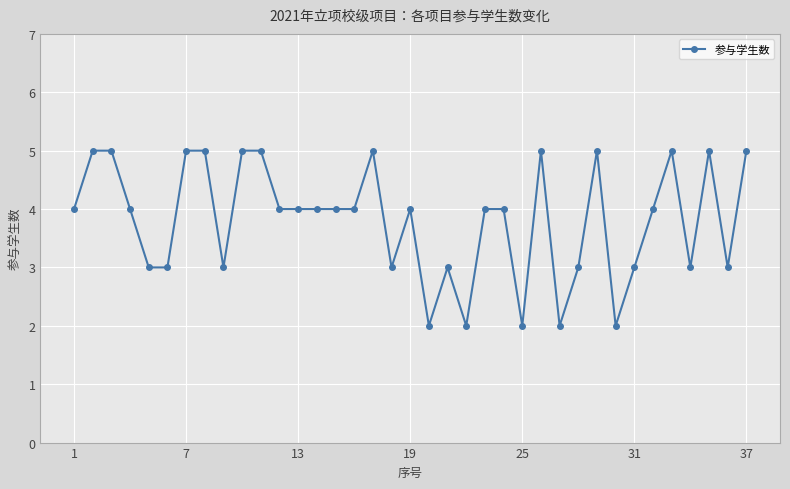

What is the value of the 19th point from the left?

4